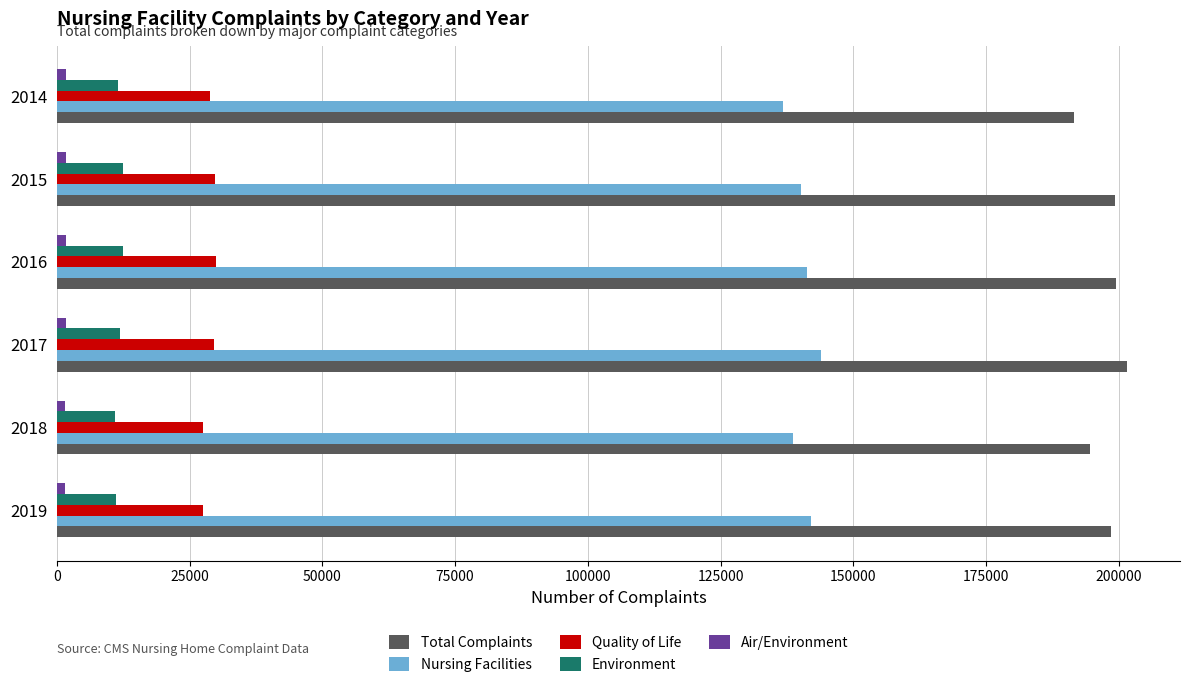

What is the maximum value shown in the chart?

201460